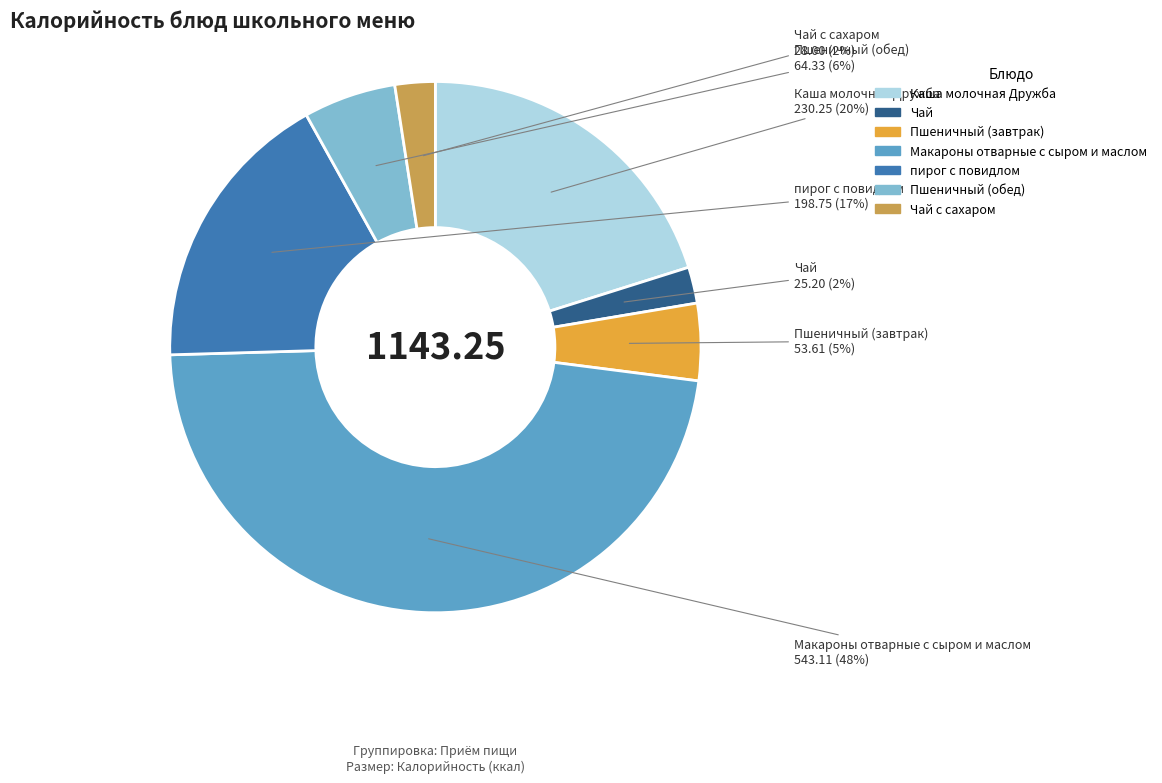

To the nearest percent, what is the average slice percentage?

14%